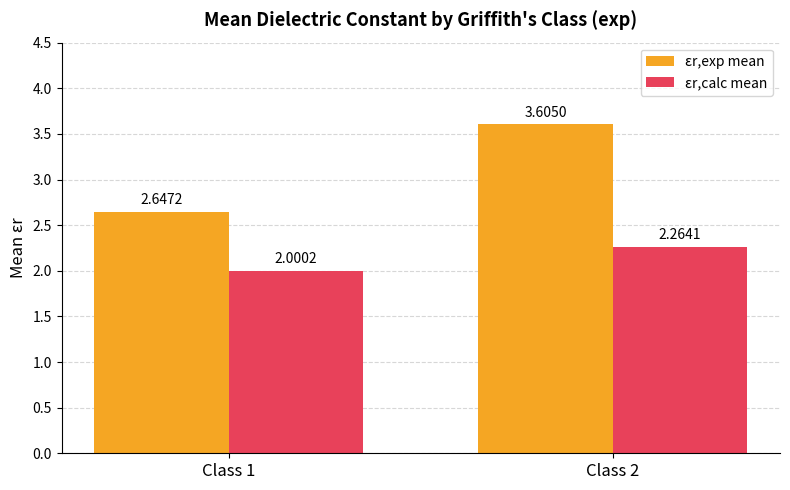

What is the value of the εr,calc mean bar at the 1st from the left?

2.0